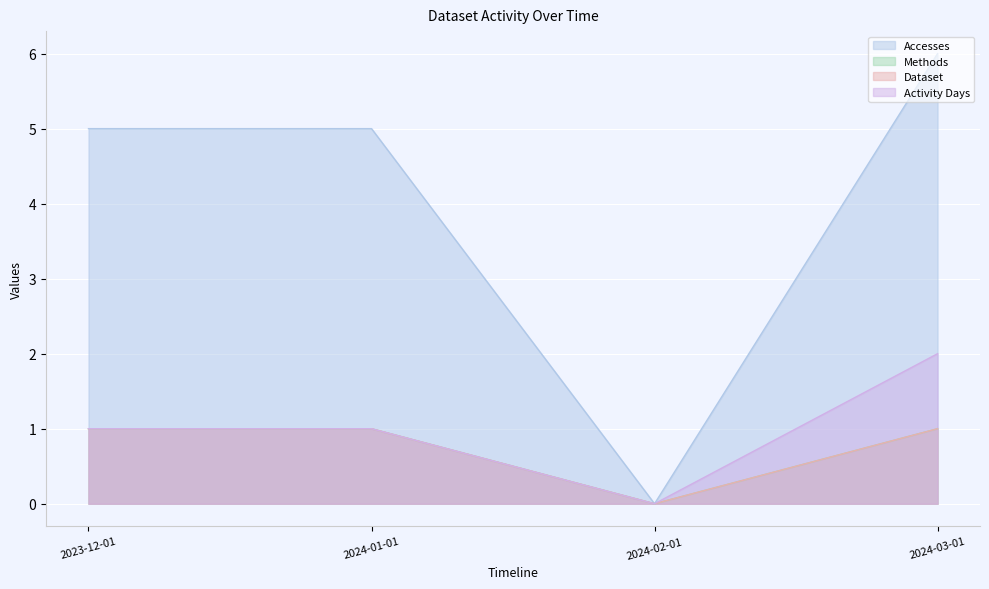

Which category has the lowest value in the Dataset series?

2024-02-01